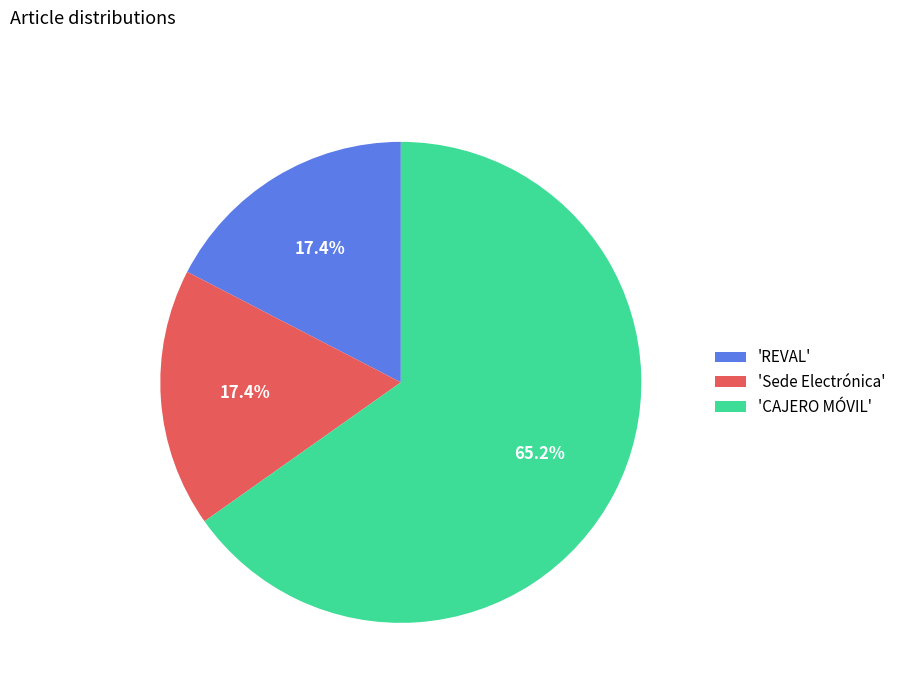

Between 'CAJERO MÓVIL' and 'REVAL', which is larger?

'CAJERO MÓVIL'